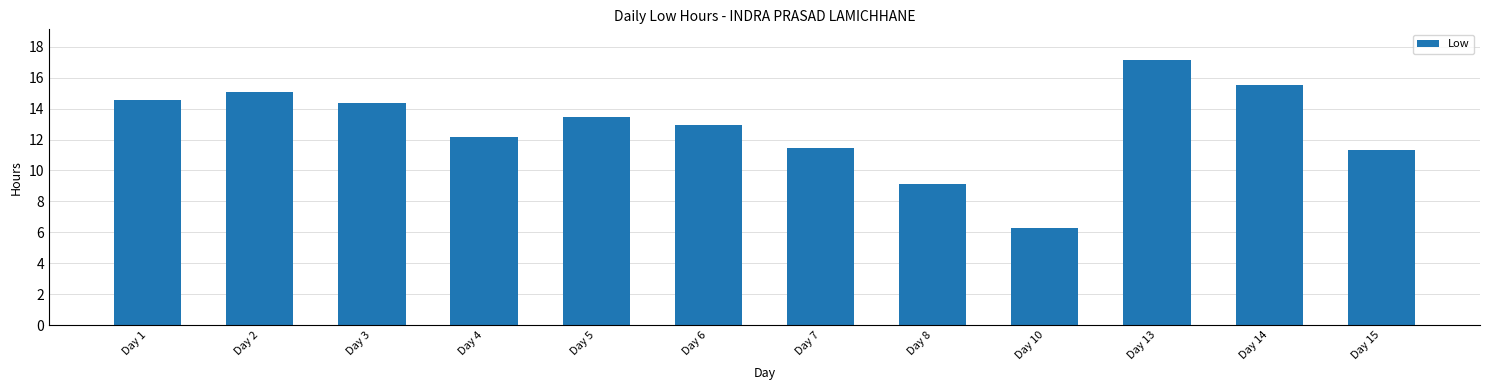

Does the chart contain any negative values?

No